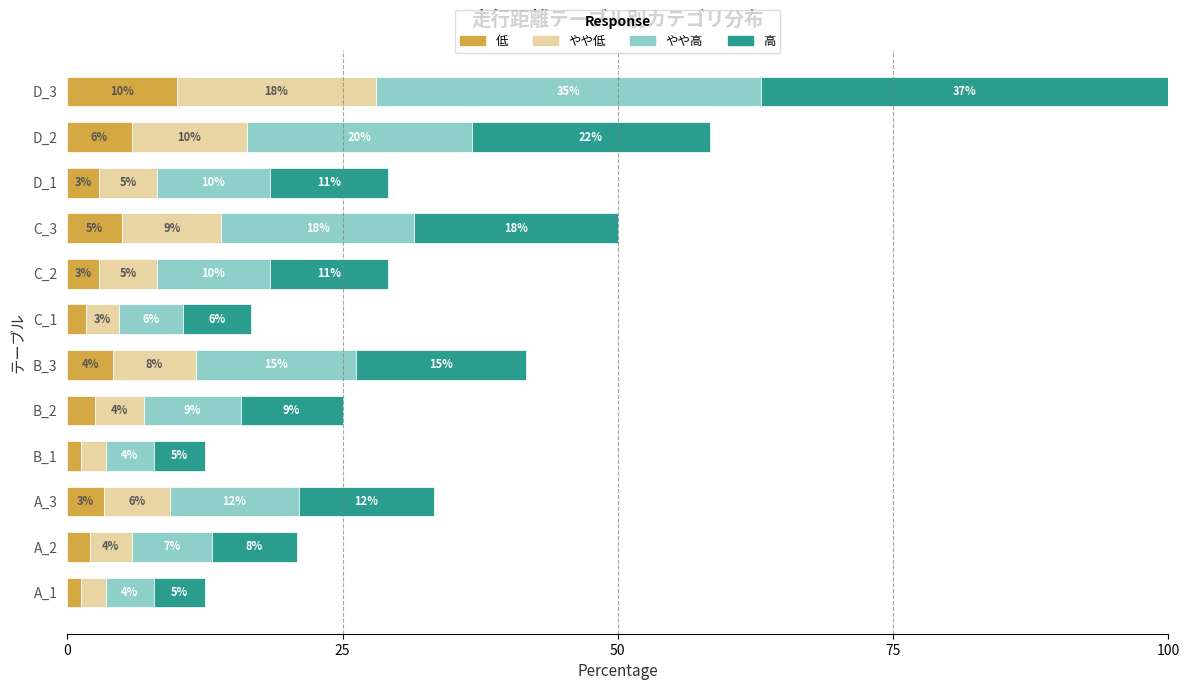

Count the number of data series in this chart.

4